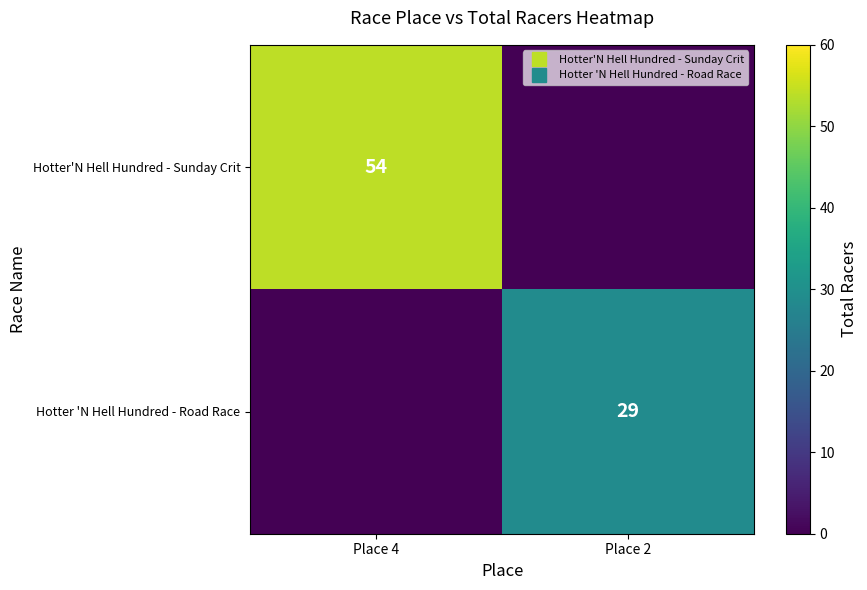

List the labels in order of Hotter'N Hell Hundred - Sunday Crit value, largest first.

Place 4, Place 2